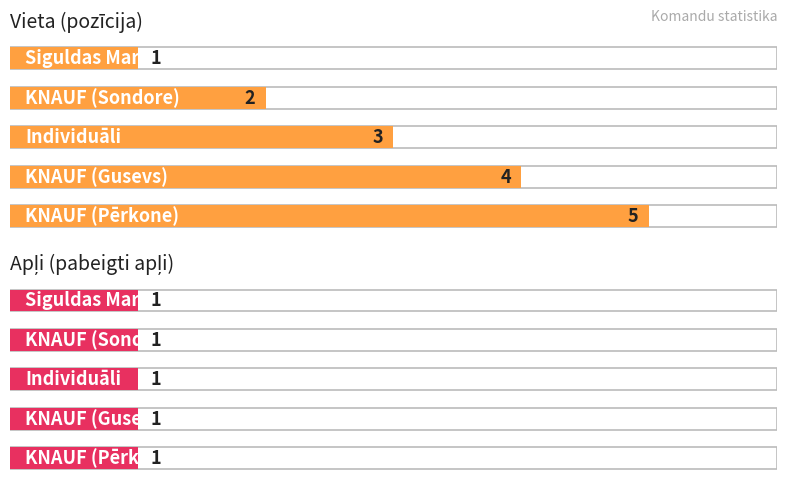

What is the value of the Apļi bar at the 1st from the left?

1